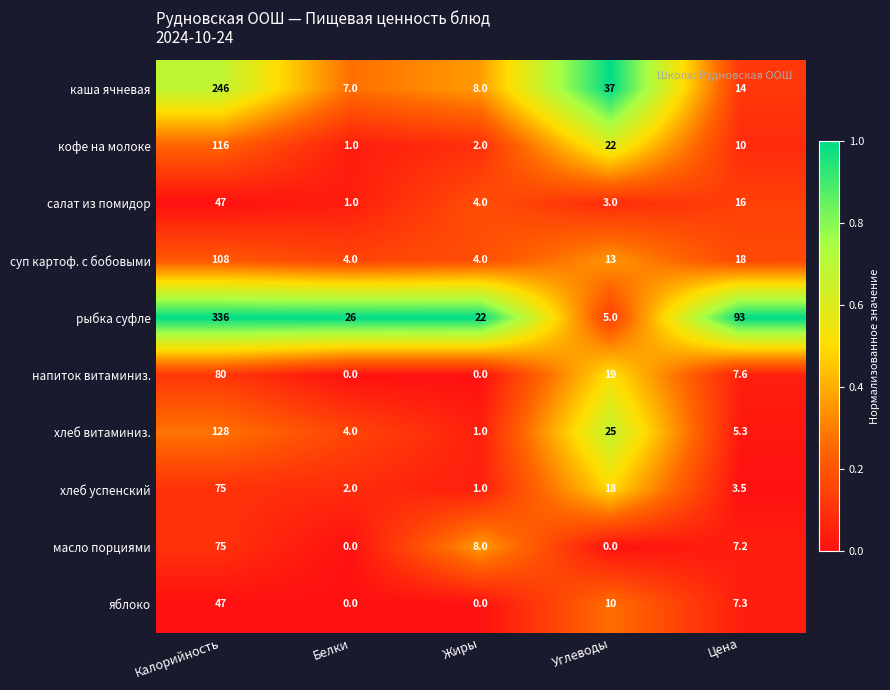

At Цена, list the series in order from smallest to largest.

хлеб успенский, хлеб витаминиз., масло порциями, яблоко, напиток витаминиз., кофе на молоке, каша ячневая, салат из помидор, суп картоф. с бобовыми, рыбка суфле